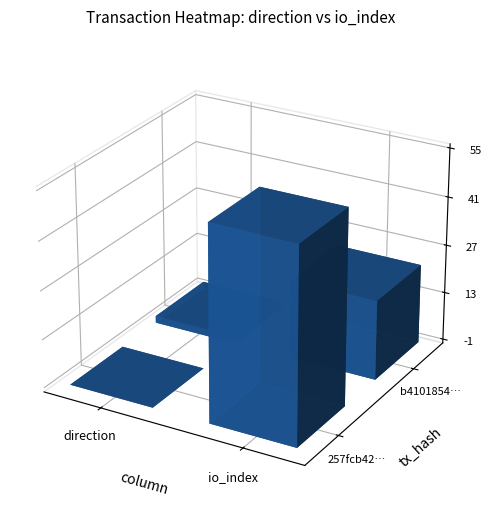

What is the average value of the 257fcb427b45065523fcacb96ef7cce10c1ac87 series?

27